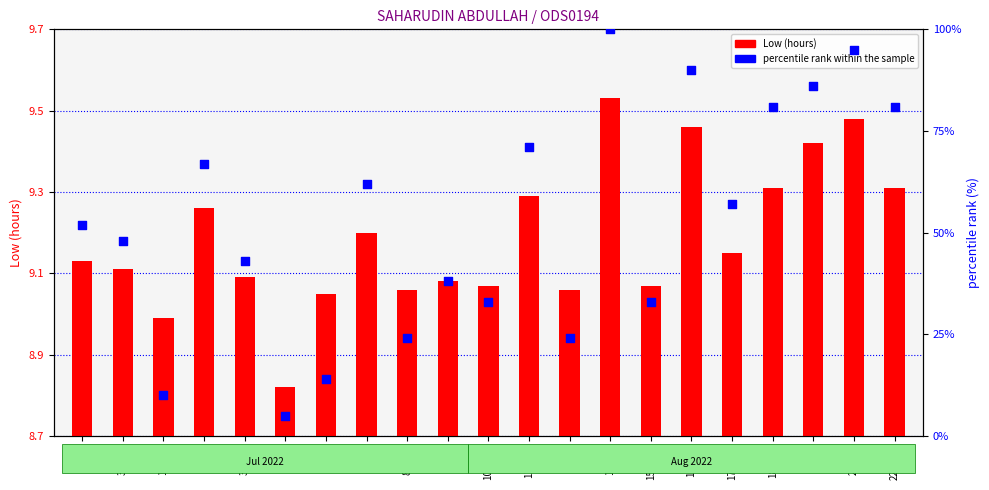

What are all the series names shown in the legend?

Low (hours), percentile rank within the sample